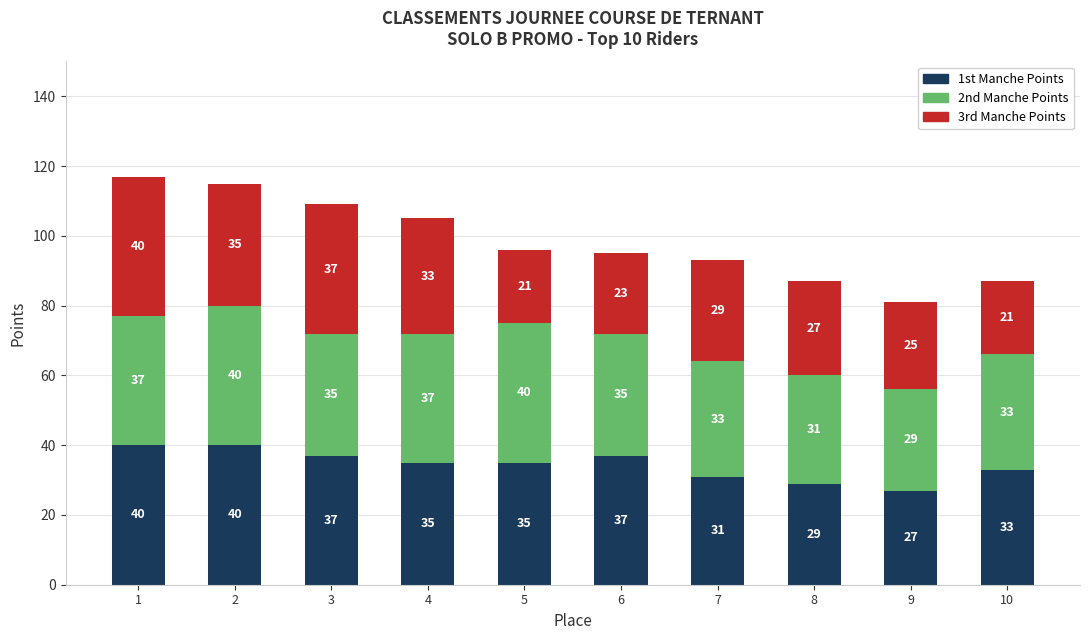

Reading left to right, list the values for the 1st Manche Points series.

1=40	2=40	3=37	4=35	5=35	6=37	7=31	8=29	9=27	10=33